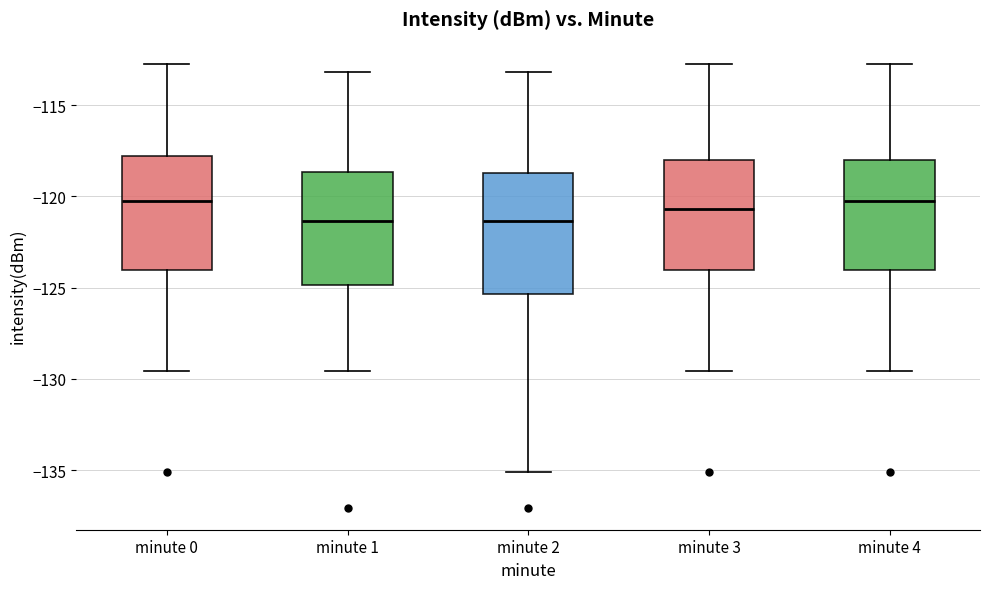

Reading left to right, read every box against the y-axis: the position of its median line, the range the box covers, and the ends of its whiskers. The values are not printed on the chart, so give them approximately, as read against the axis.

minute 0: median -120.5, box -124.0 to -118.0, whiskers -129.5 to -112.5
minute 1: median -121.5, box -125.0 to -118.5, whiskers -129.5 to -113.0
minute 2: median -121.5, box -125.5 to -118.5, whiskers -135.0 to -113.0
minute 3: median -120.5, box -124.0 to -118.0, whiskers -129.5 to -112.5
minute 4: median -120.5, box -124.0 to -118.0, whiskers -129.5 to -112.5